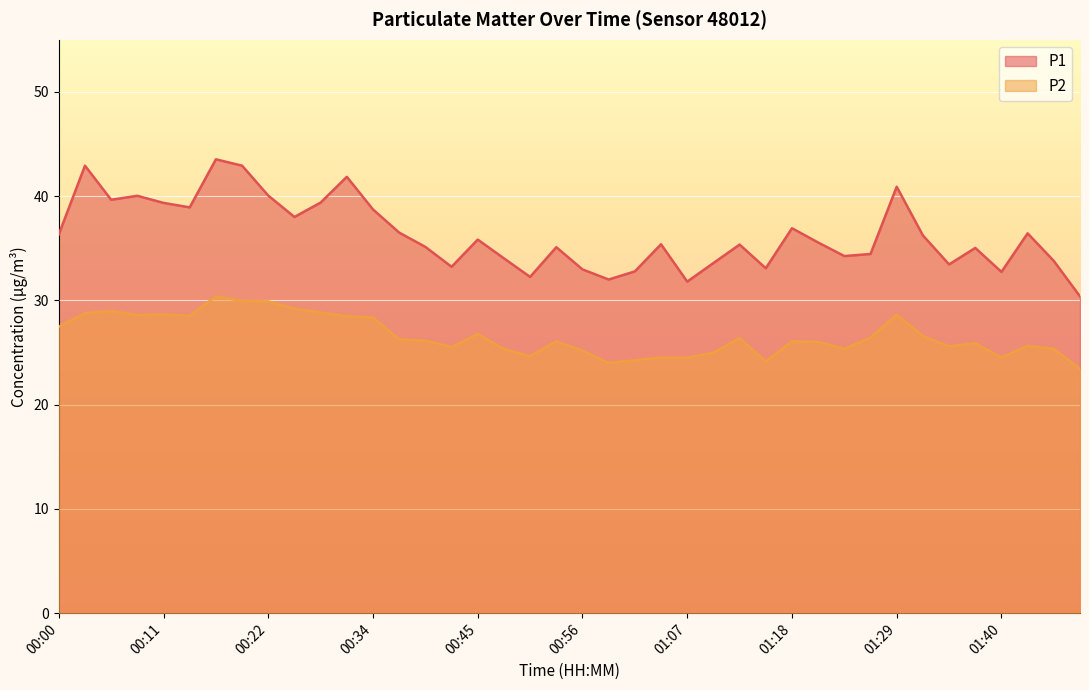

Is it true that P1 equals 40.0 at 00:22?

True